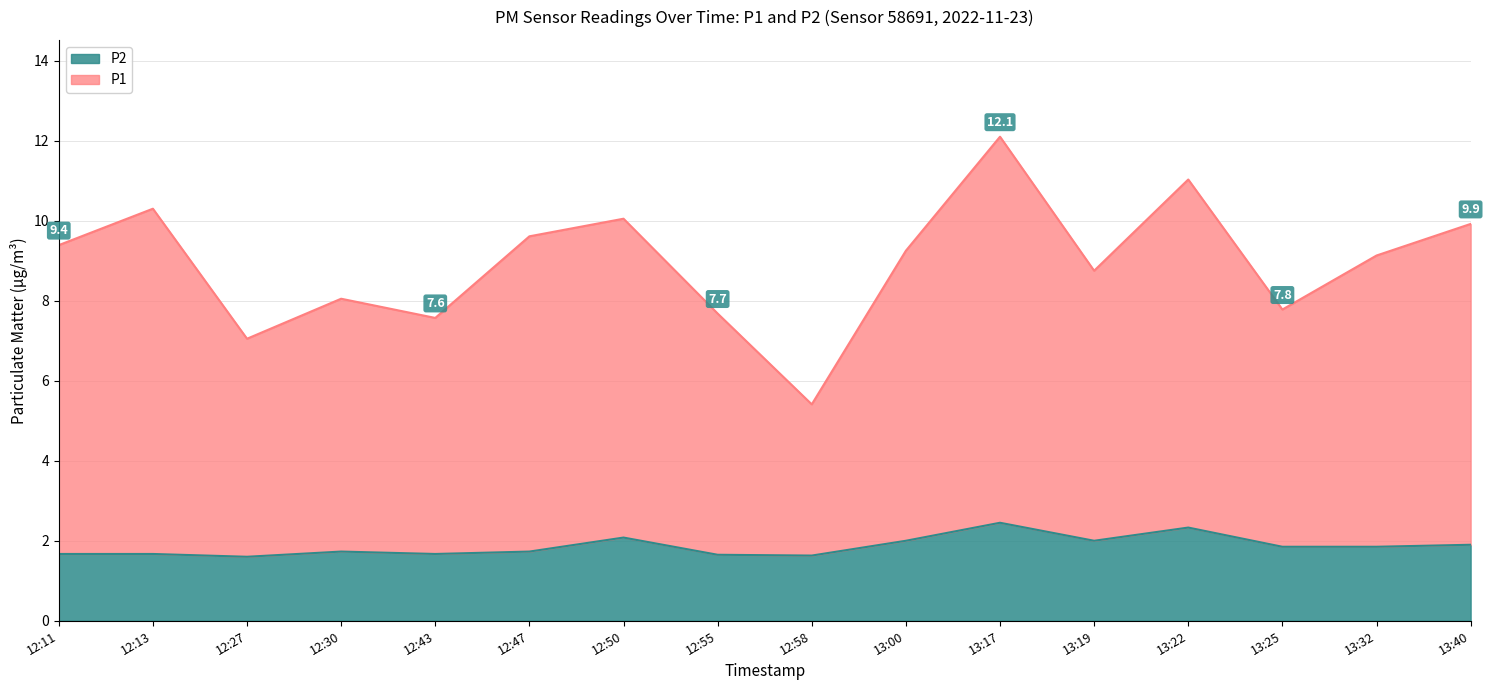

Reading right to left, what are all the values shown in this chart?

P1: 9.9	9.1	7.8	11.0	8.8	12.1	9.2	5.4	7.7	10.1	9.6	7.6	8.1	7.1	10.3	9.4
P2: 1.9	1.9	1.9	2.3	2.0	2.5	2.0	1.6	1.6	2.1	1.7	1.7	1.7	1.6	1.7	1.7